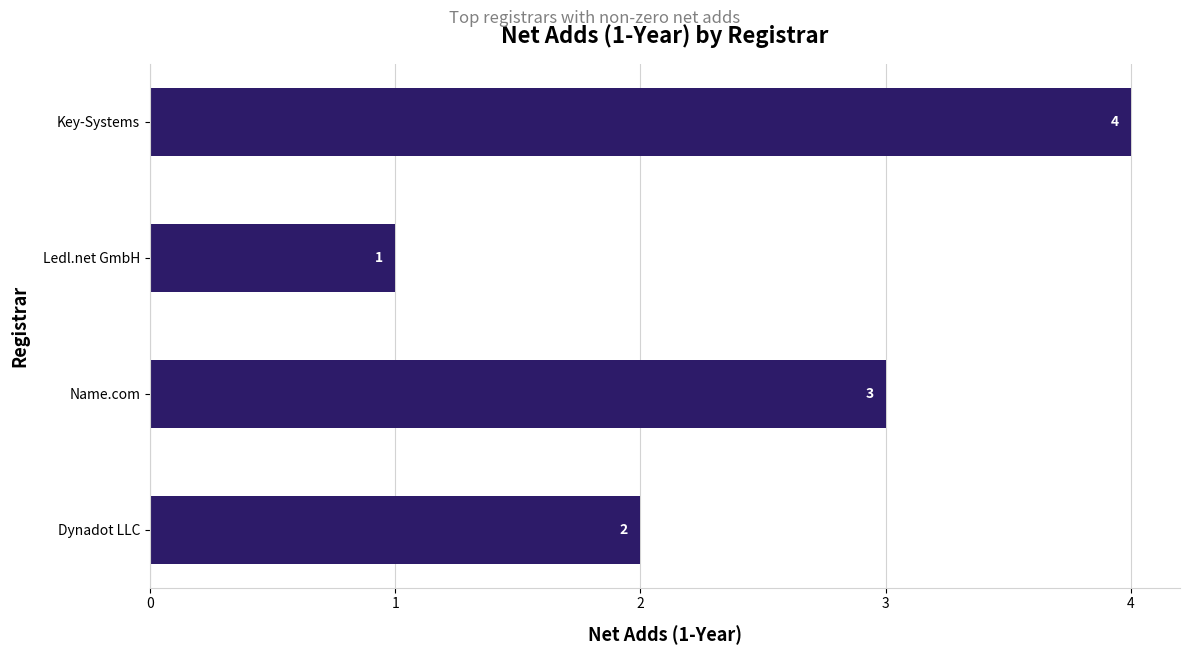

How many distinct data groups are displayed?

1